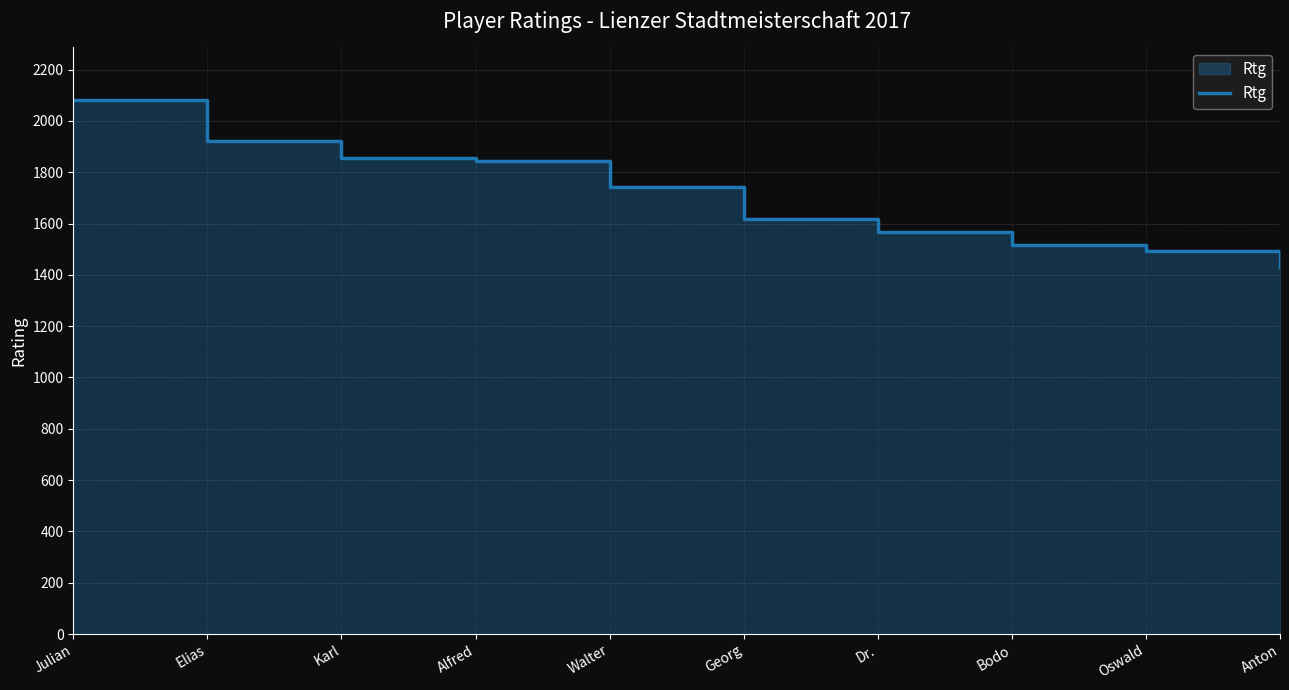

What is the value of the 1st point from the left?

2080